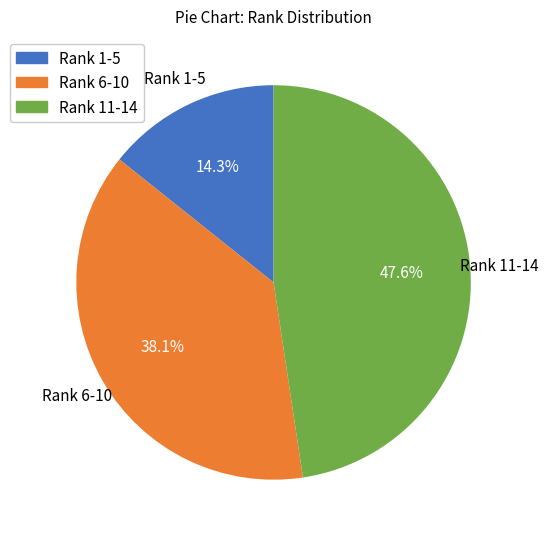

Does any single category account for the majority?

No